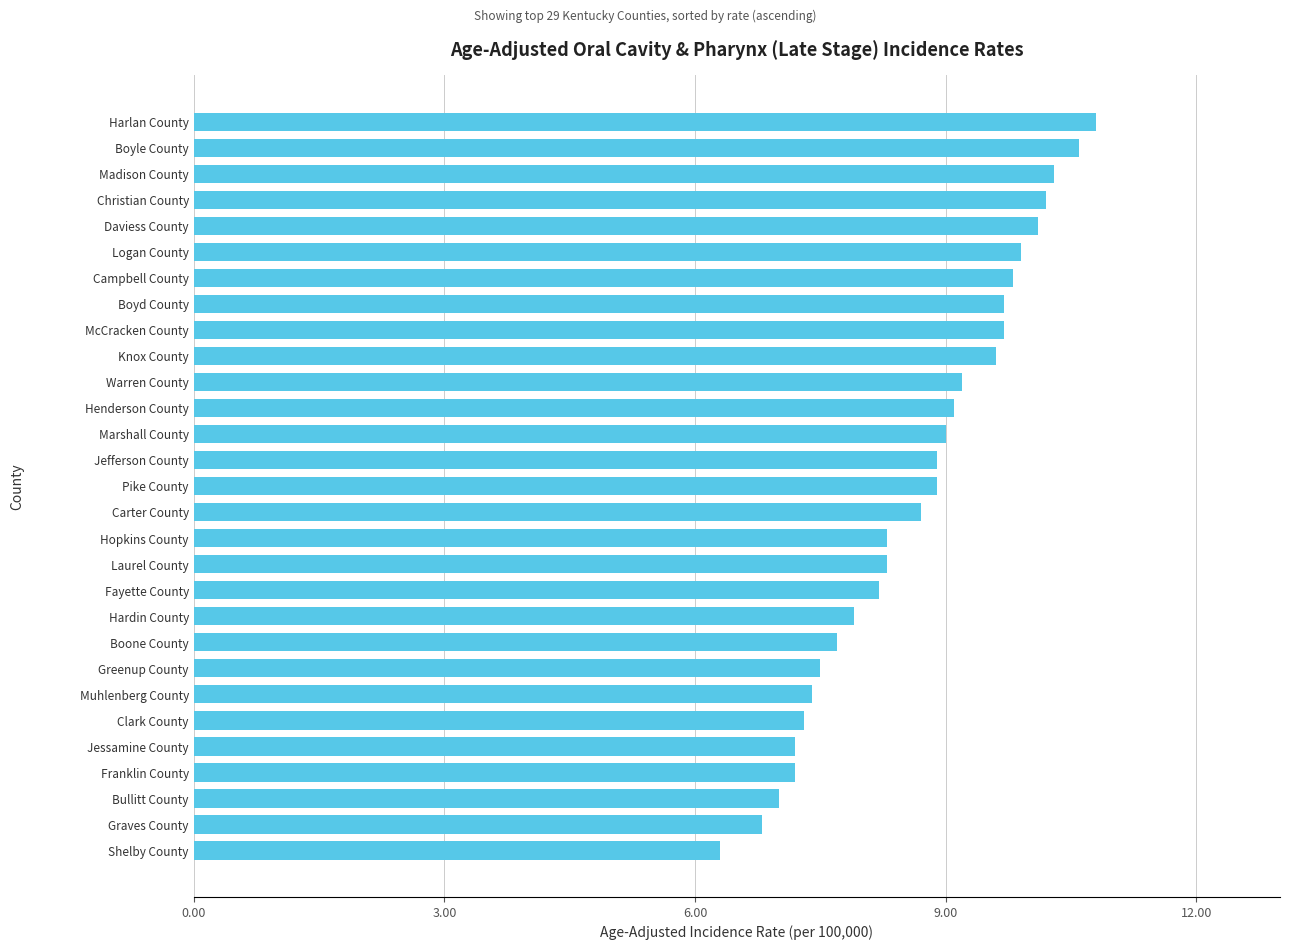

The chart shows a value of 10.8 at Harlan County. True or false?

True